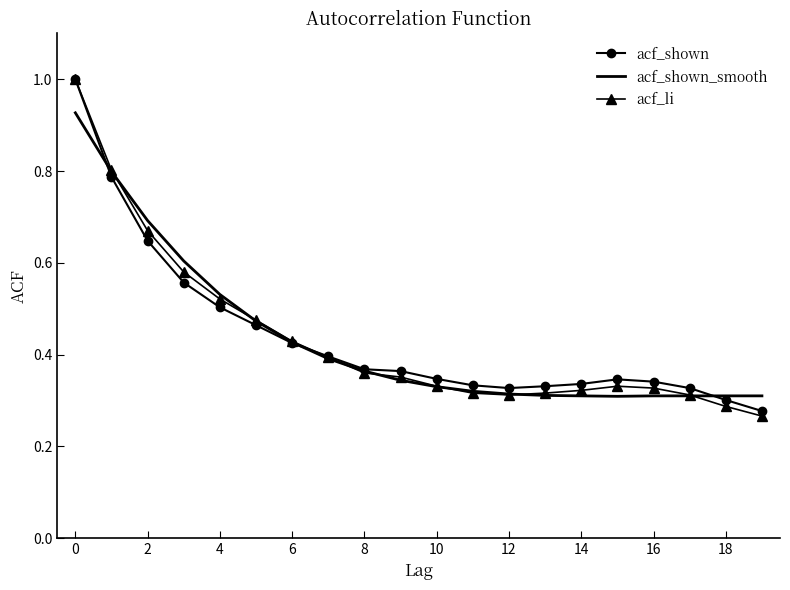

What is the highest value of the acf_shown series?

1.0